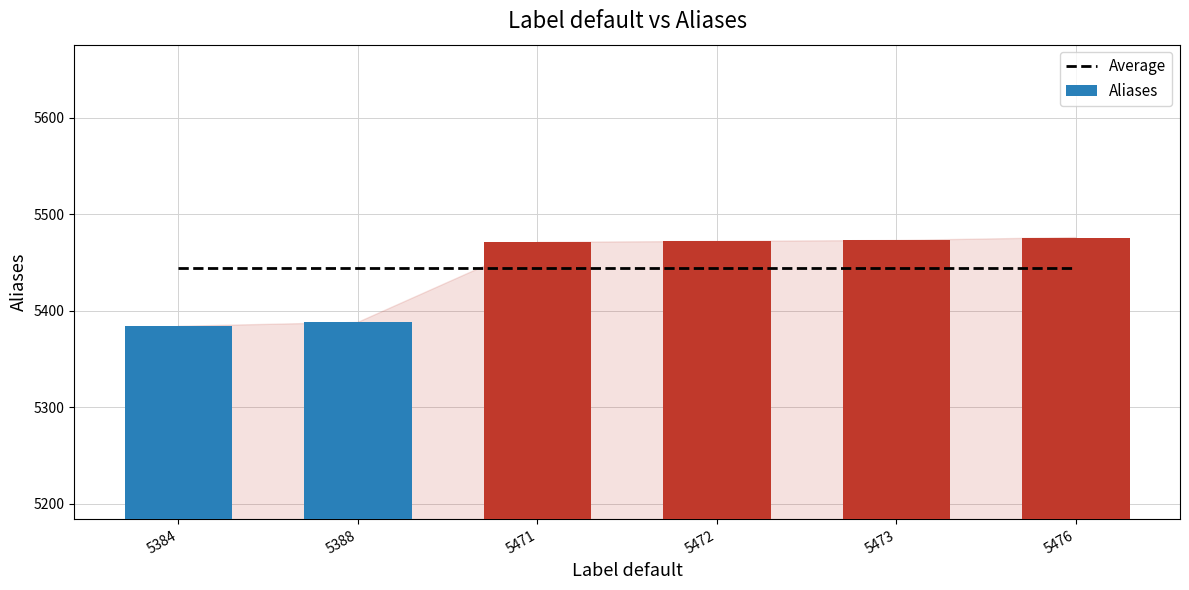

What is the lowest value of the Average series?

5444